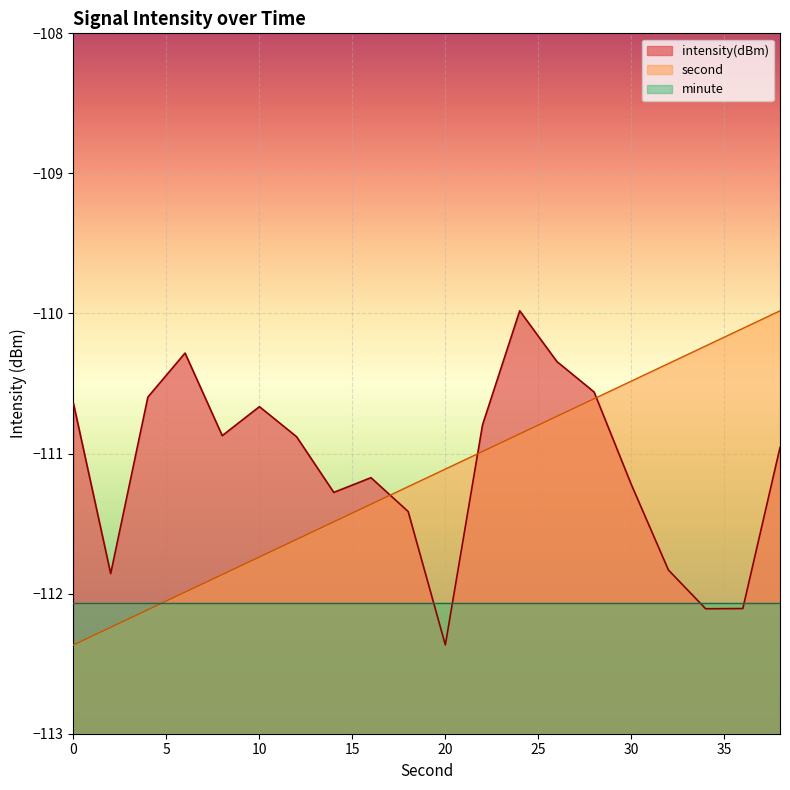

After their last crossing, which series has the higher values: second or intensity(dBm)?

second